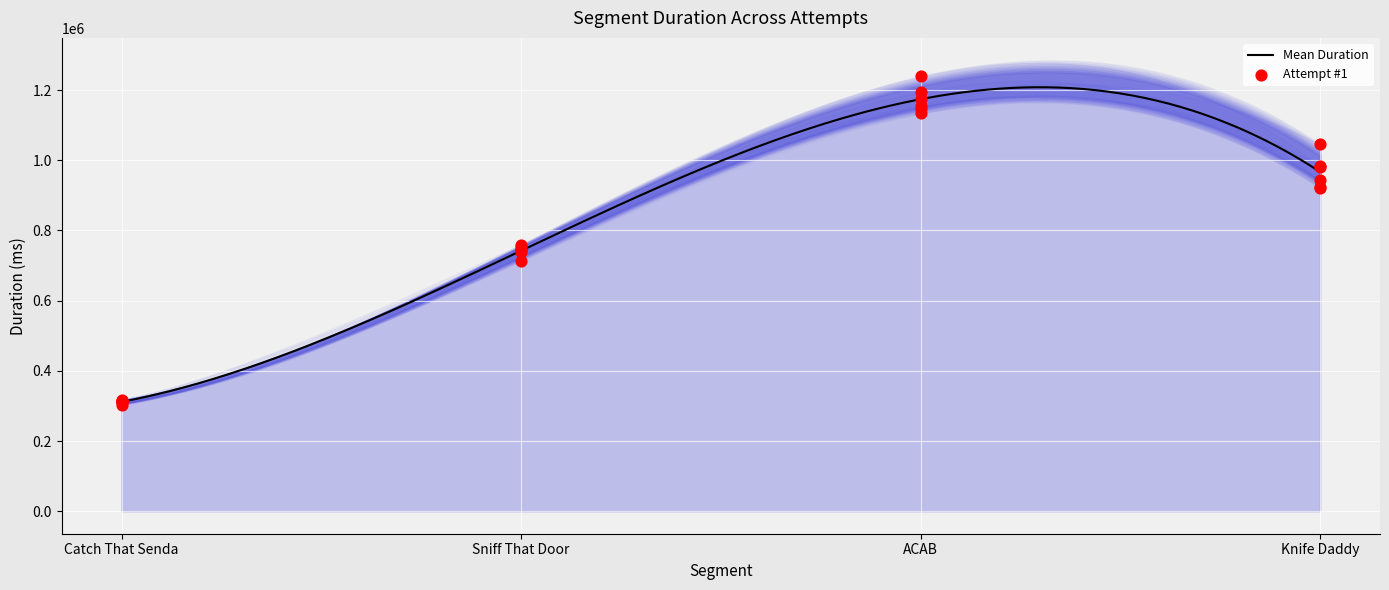

What is the total value across all series at Catch That Senda?

1869057